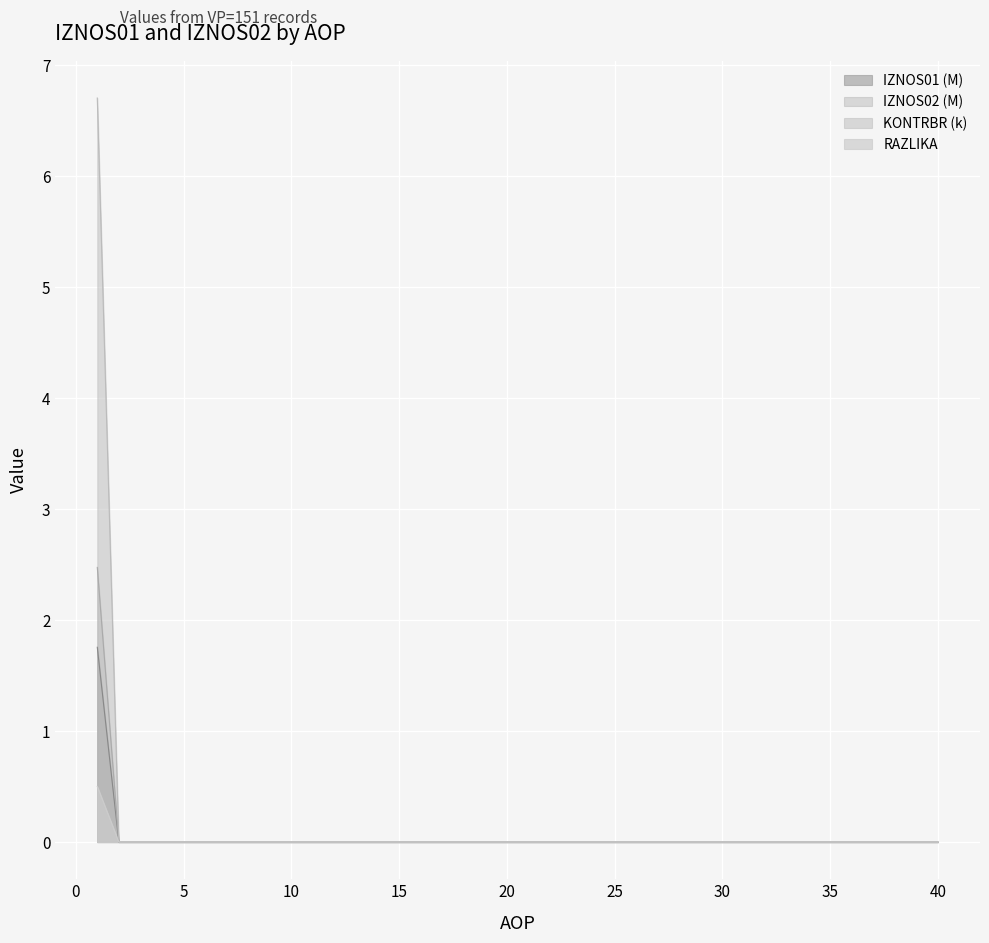

How many KONTRBR values are between 0 and 1?

39